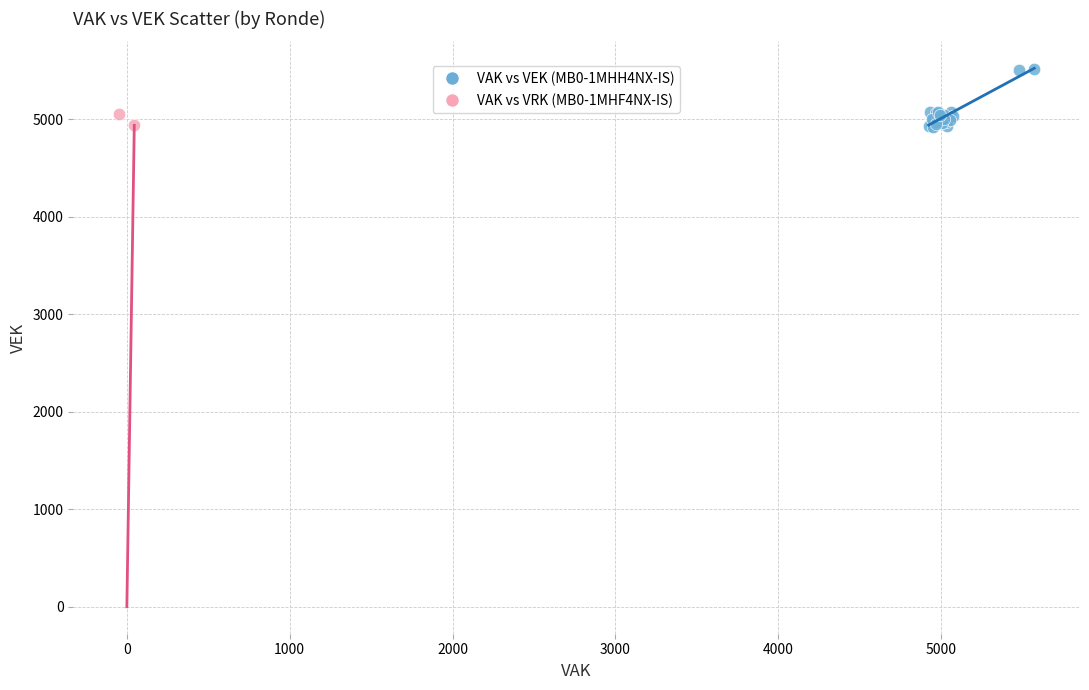

Which series contains the highest Y value?

VAK vs VEK (MB0-1MHH4NX-IS)